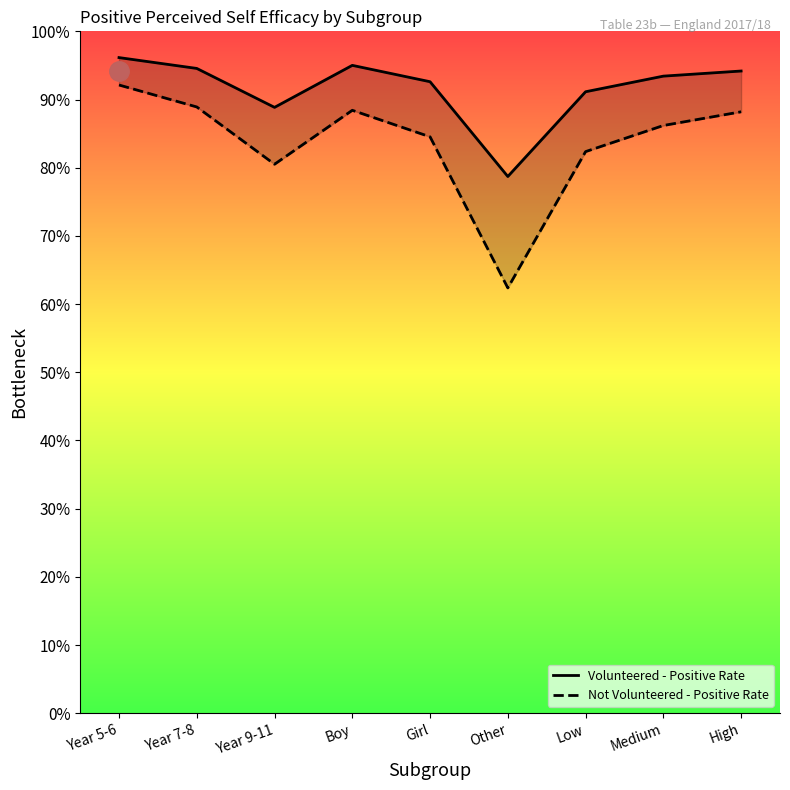

Rank the series by their average value, from lowest to highest.

Not Volunteered - Positive Rate, Volunteered - Positive Rate